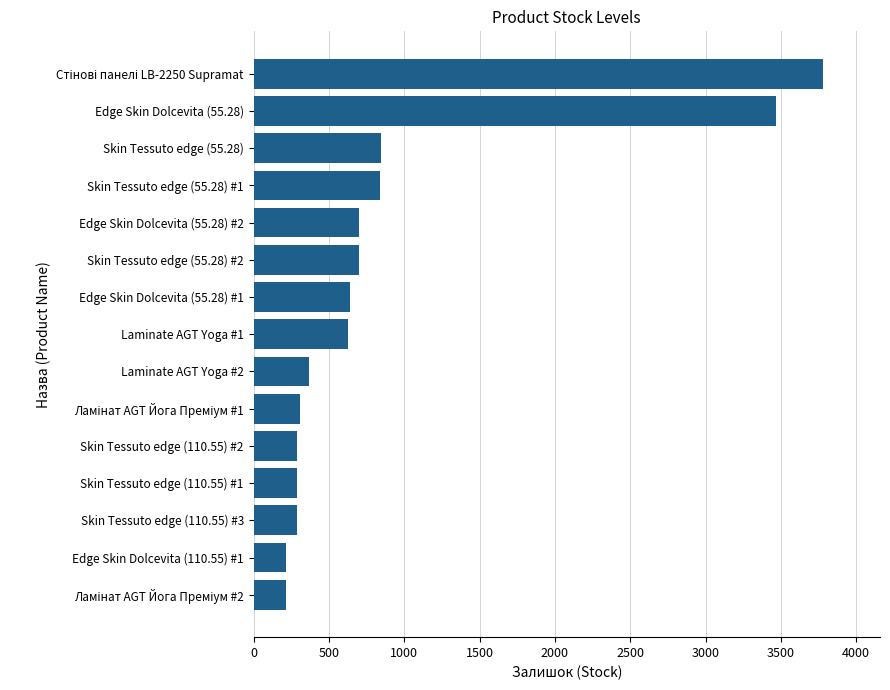

What is the change in value from Skin Tessuto edge (110.55) #3 to Laminate AGT Yoga #1?

+337